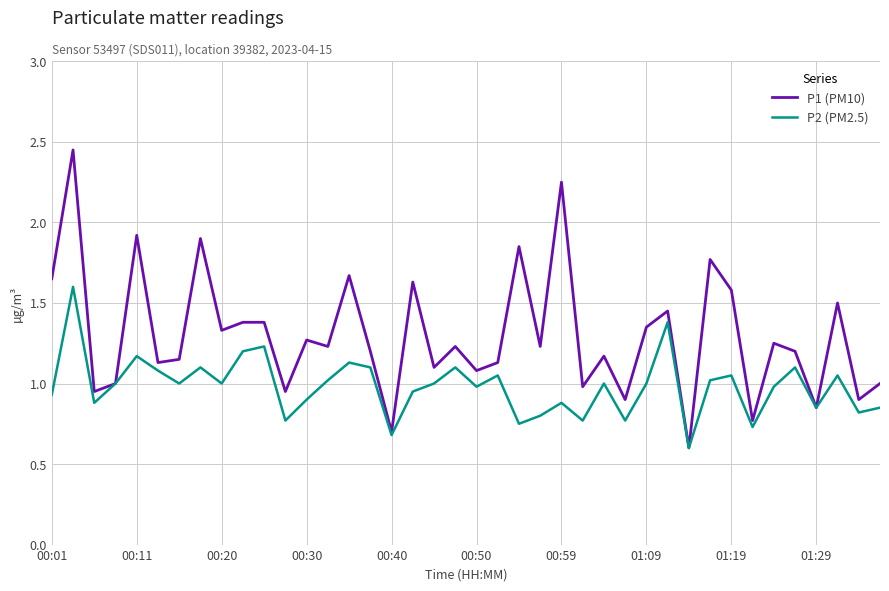

Rank the series by their maximum value, from lowest to highest.

P2 (PM2.5), P1 (PM10)